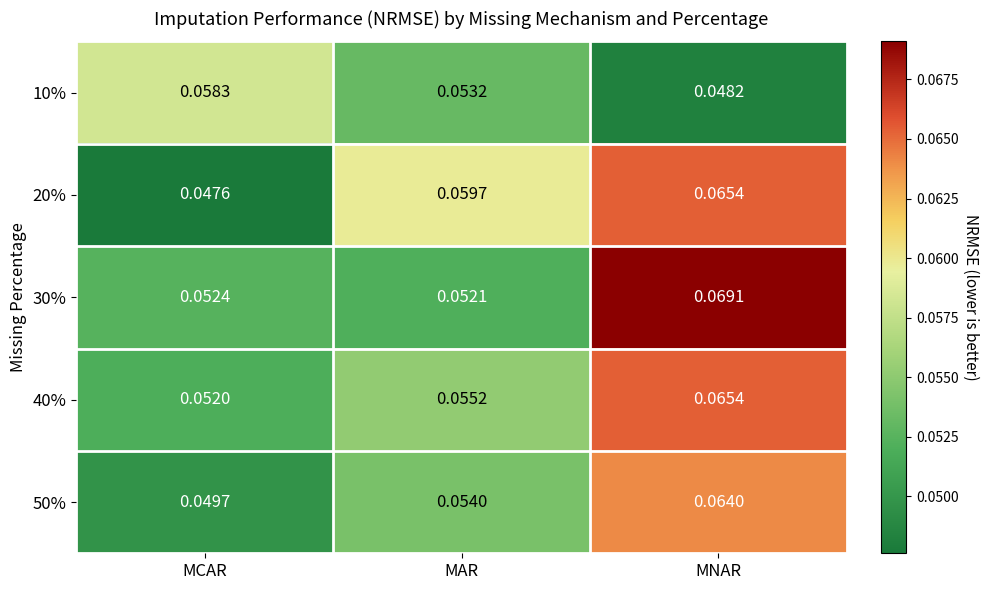

Which label corresponds to the largest value in the chart?

MNAR